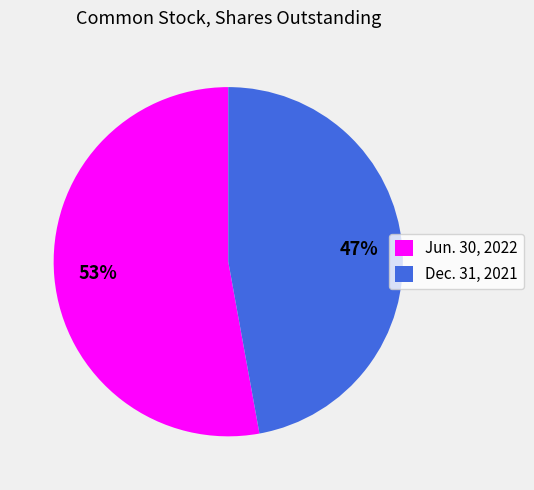

Do Jun. 30, 2022 and Dec. 31, 2021 together represent more than half of the pie?

Yes